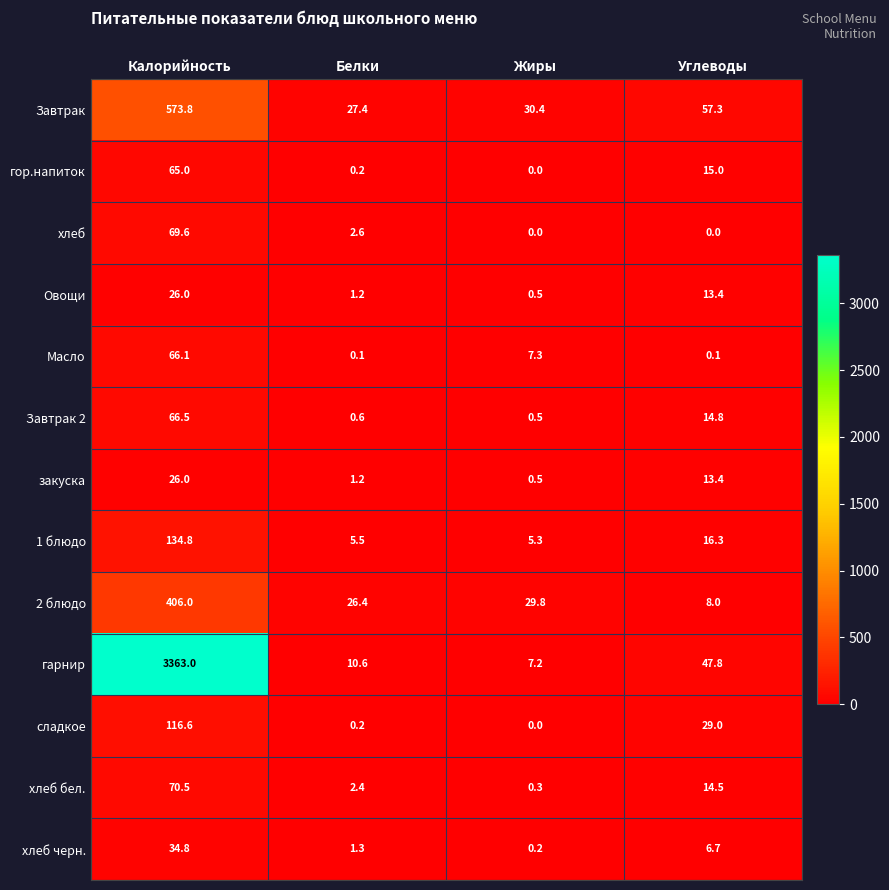

What is the average value of the Овощи series?

10.3